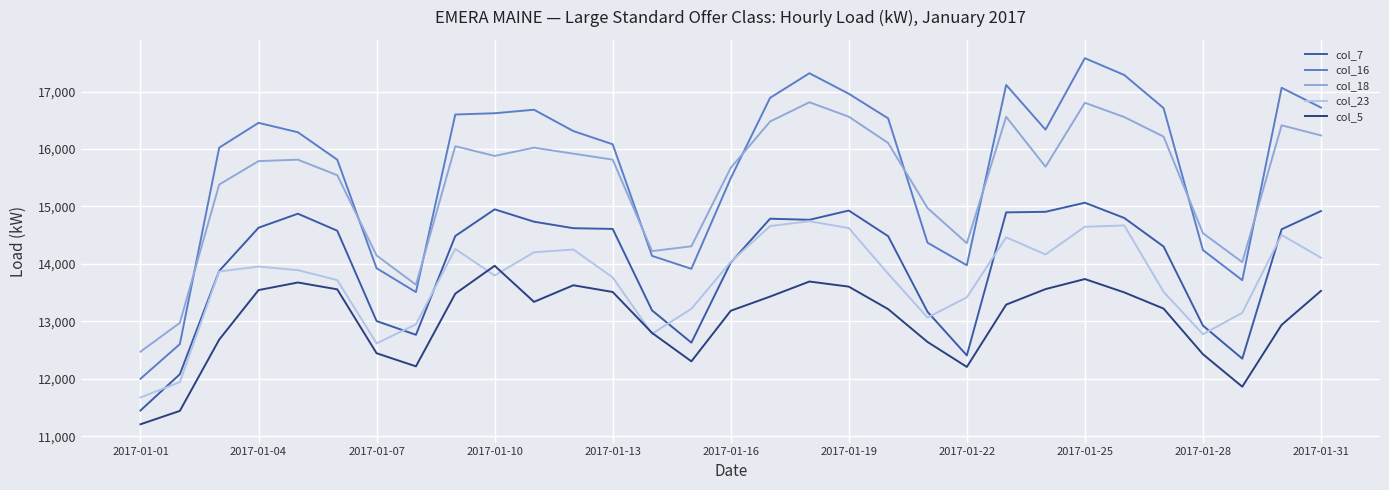

What is the difference between the maximum and minimum values in the col_7 series?

3615